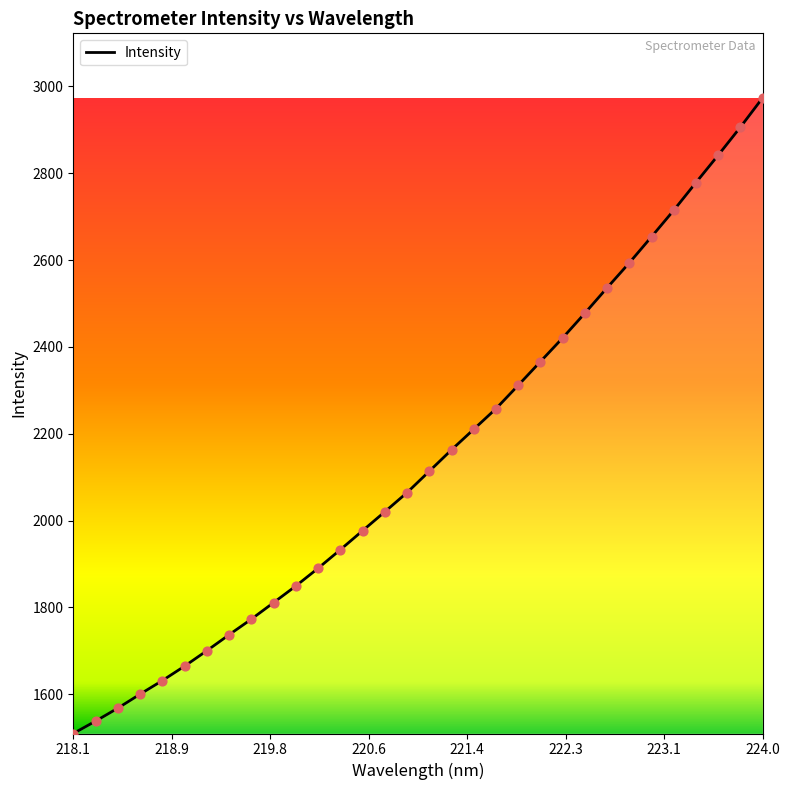

What is the difference between the maximum and minimum values?

1464.5